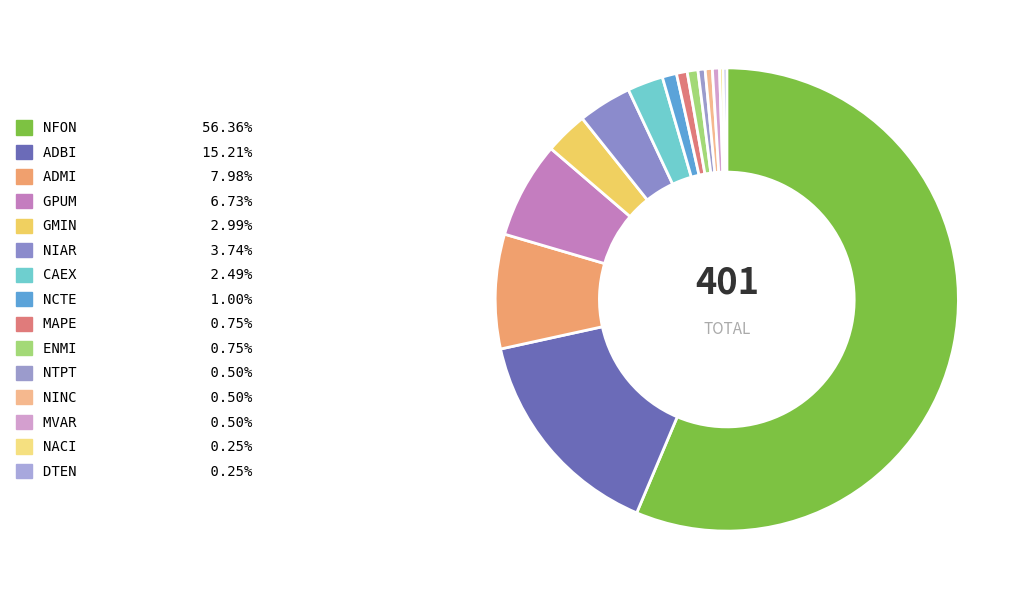

Is it true that NCTE is 1% of the pie?

True